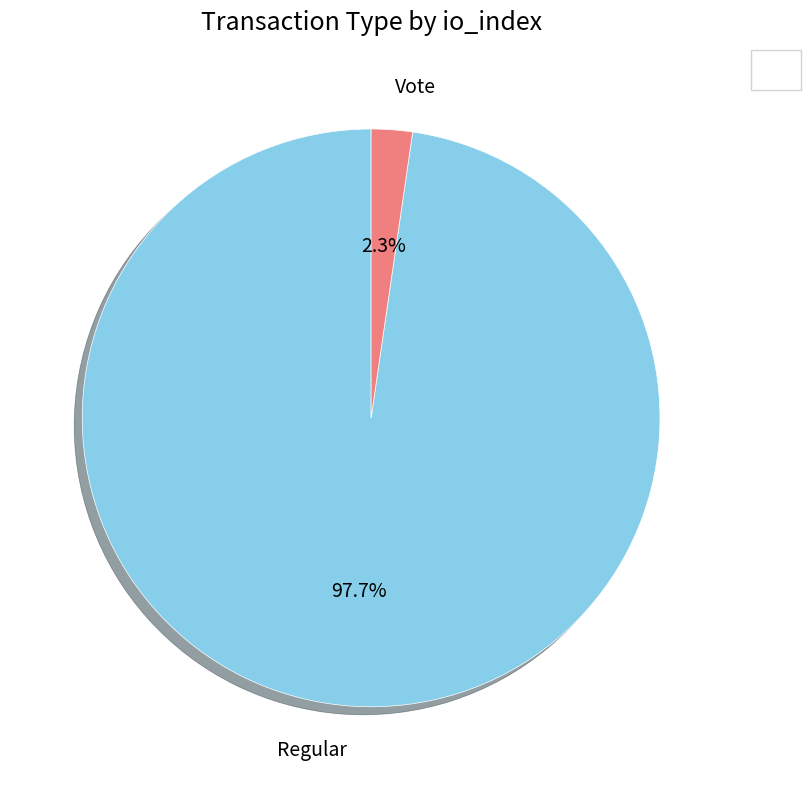

Is there any slice that represents more than half of the pie?

Yes